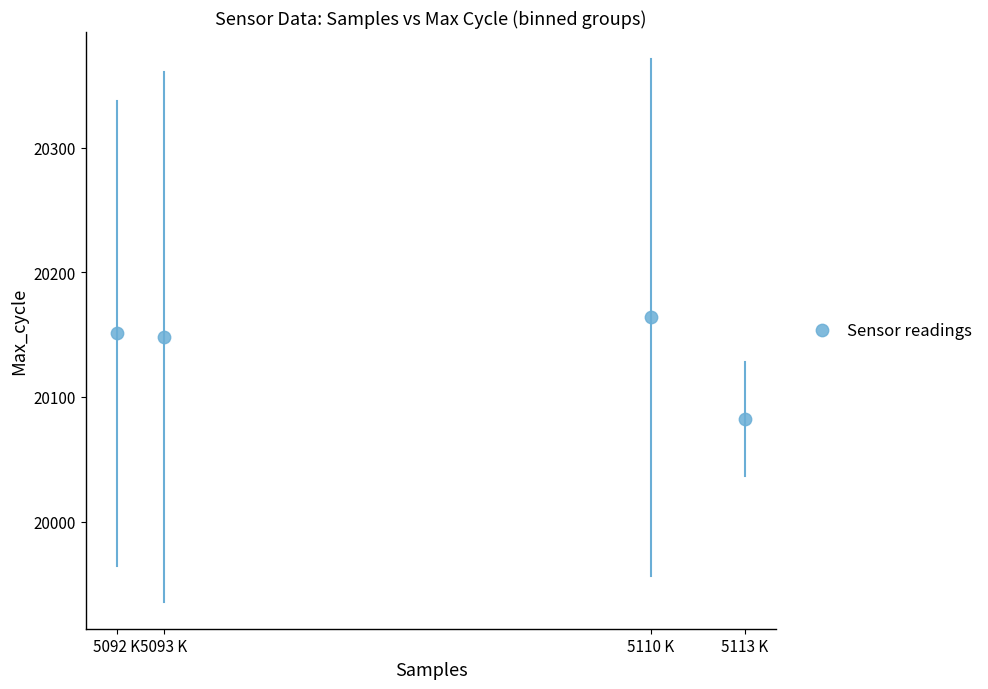

What is the range of Y values (max minus min)?

81.6